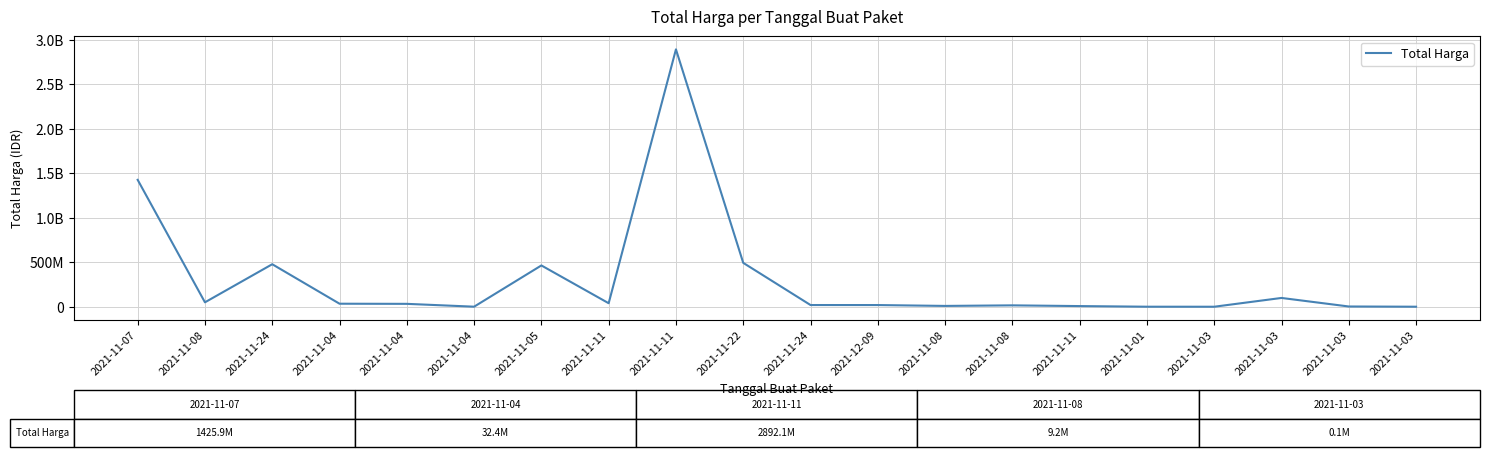

List the labels in order of value, smallest first.

2021-11-03, 2021-11-03, 2021-11-01, 2021-11-04, 2021-11-03, 2021-11-11, 2021-11-08, 2021-11-08, 2021-12-09, 2021-11-24, 2021-11-04, 2021-11-04, 2021-11-11, 2021-11-08, 2021-11-03, 2021-11-05, 2021-11-24, 2021-11-22, 2021-11-07, 2021-11-11